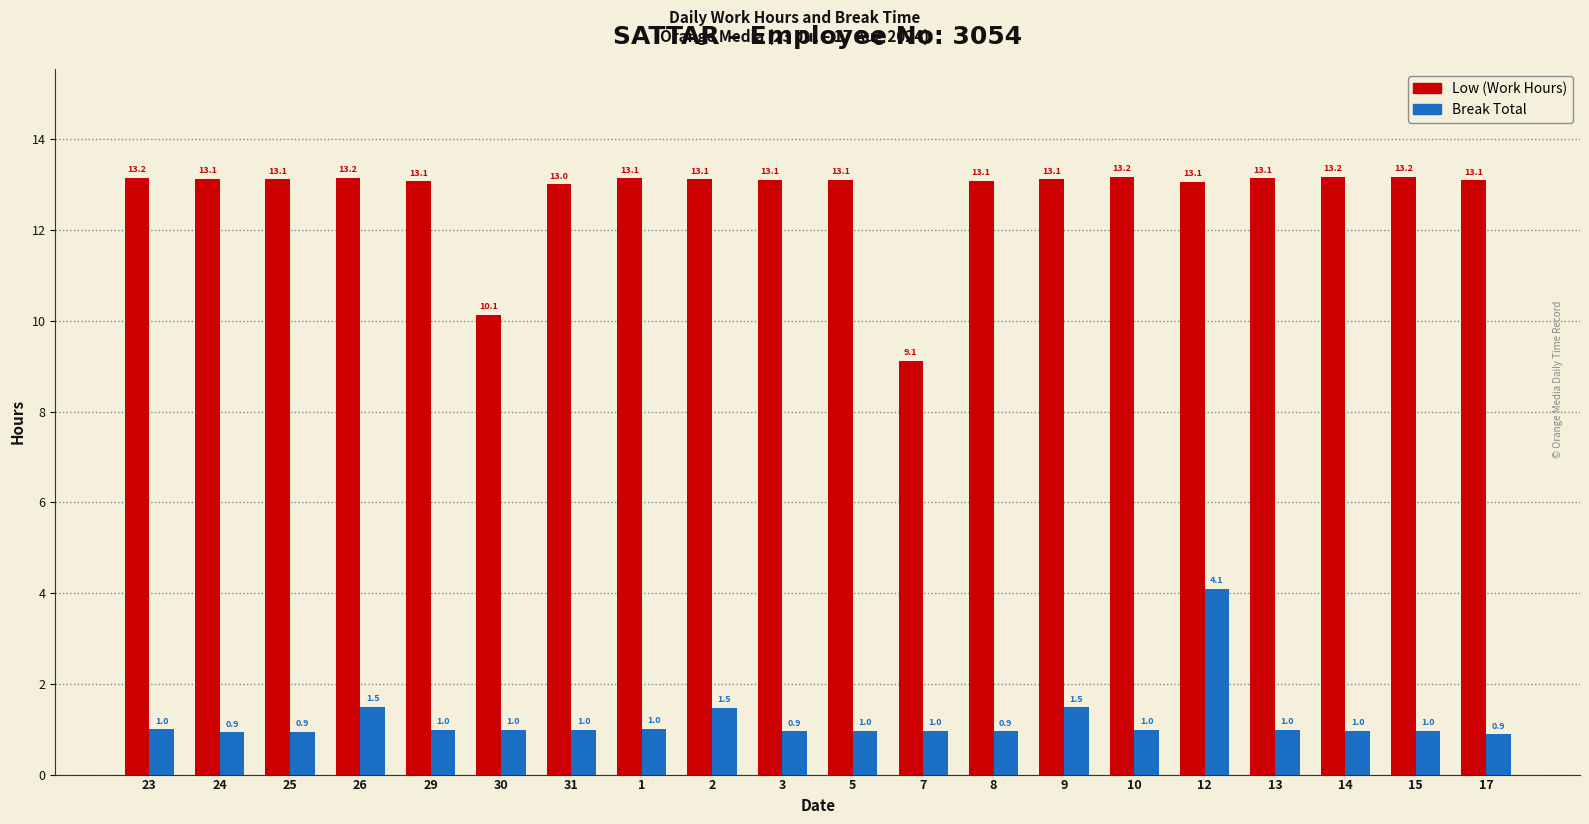

How many bars are there in total?

40